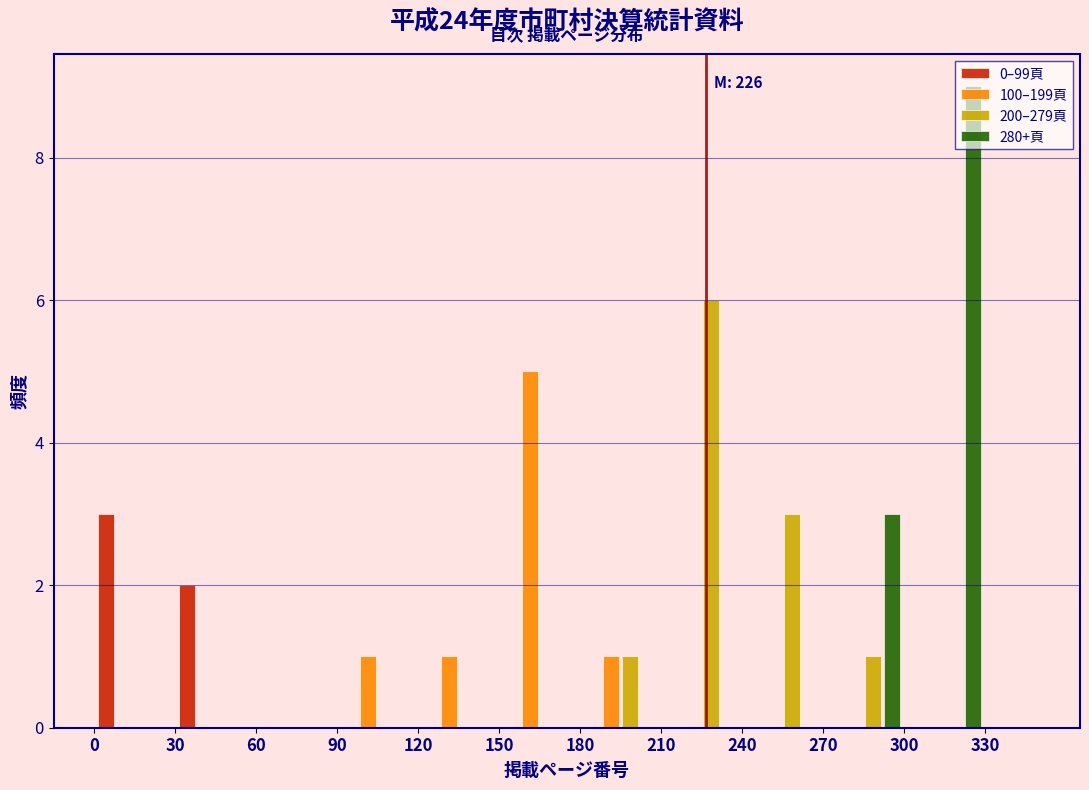

In the 0–99頁 series, which range on the x-axis has the tallest bar?

0 to 30